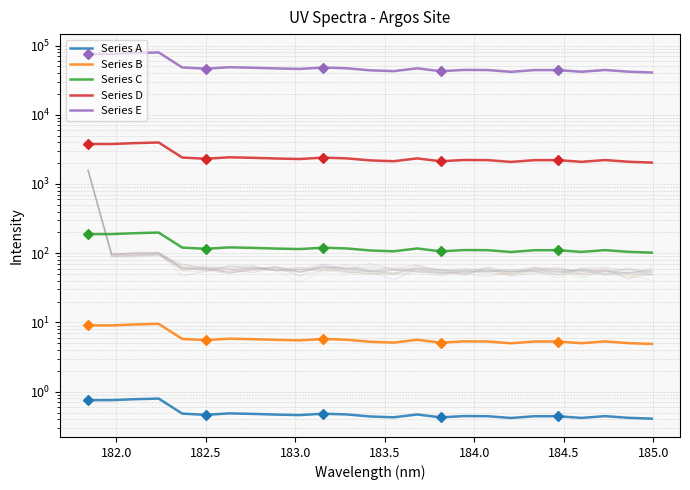

Which series has the widest spread of Y values?

Series E